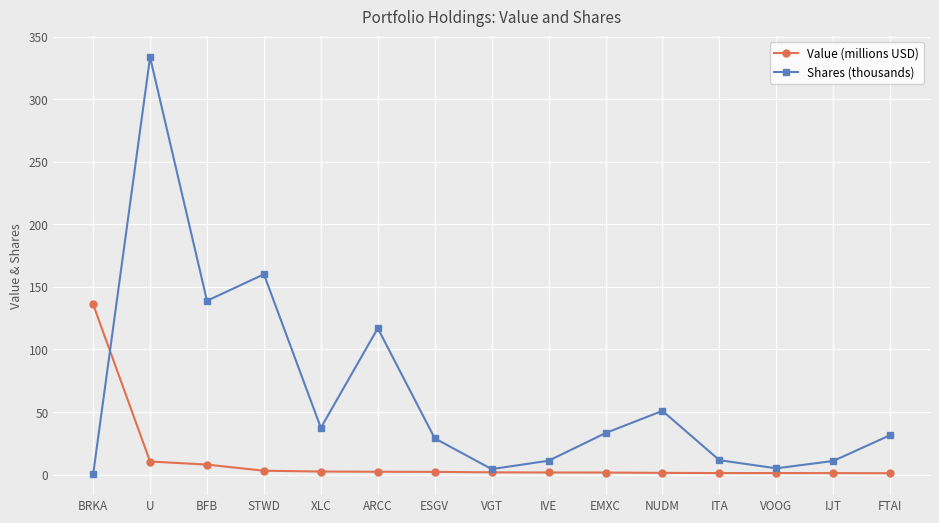

Which series has the largest range (max minus min)?

Shares (thousands)